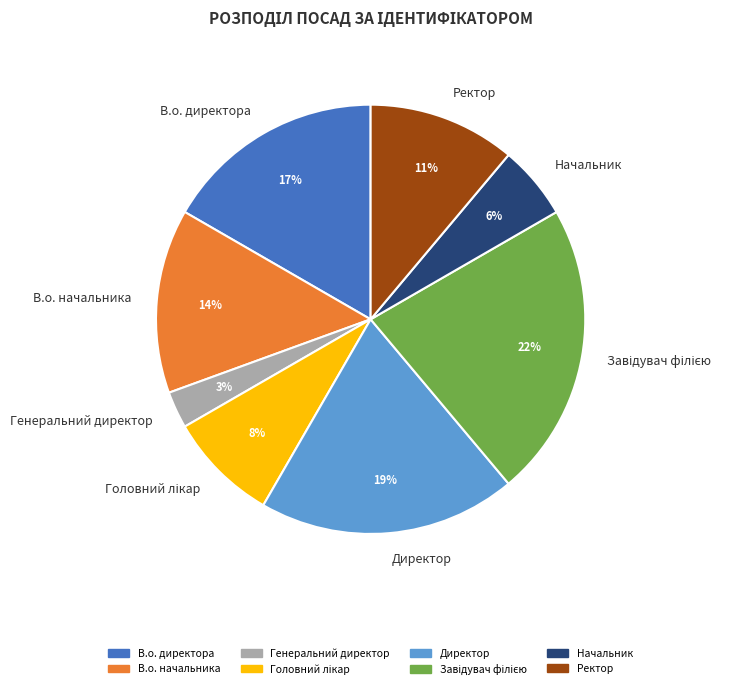

What percentage is the Генеральний директор slice, to the nearest percent?

3%